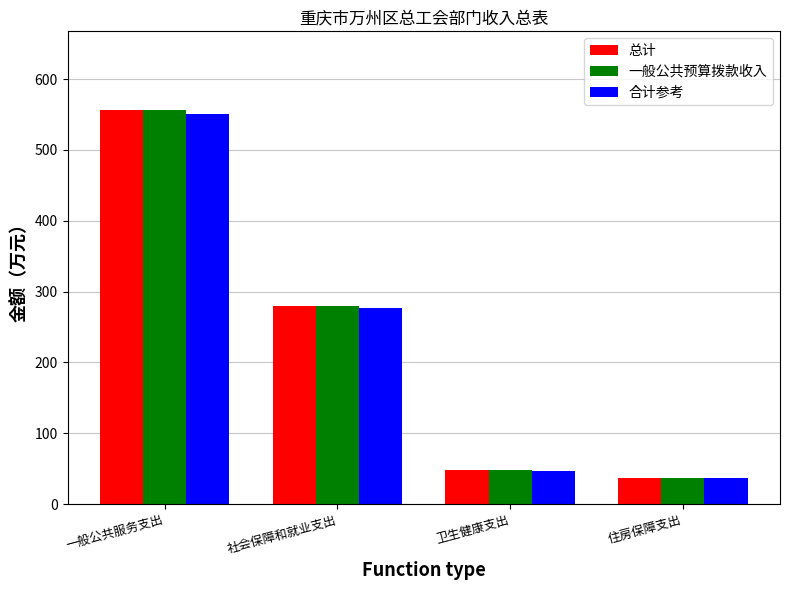

How many series are shown in this chart?

3